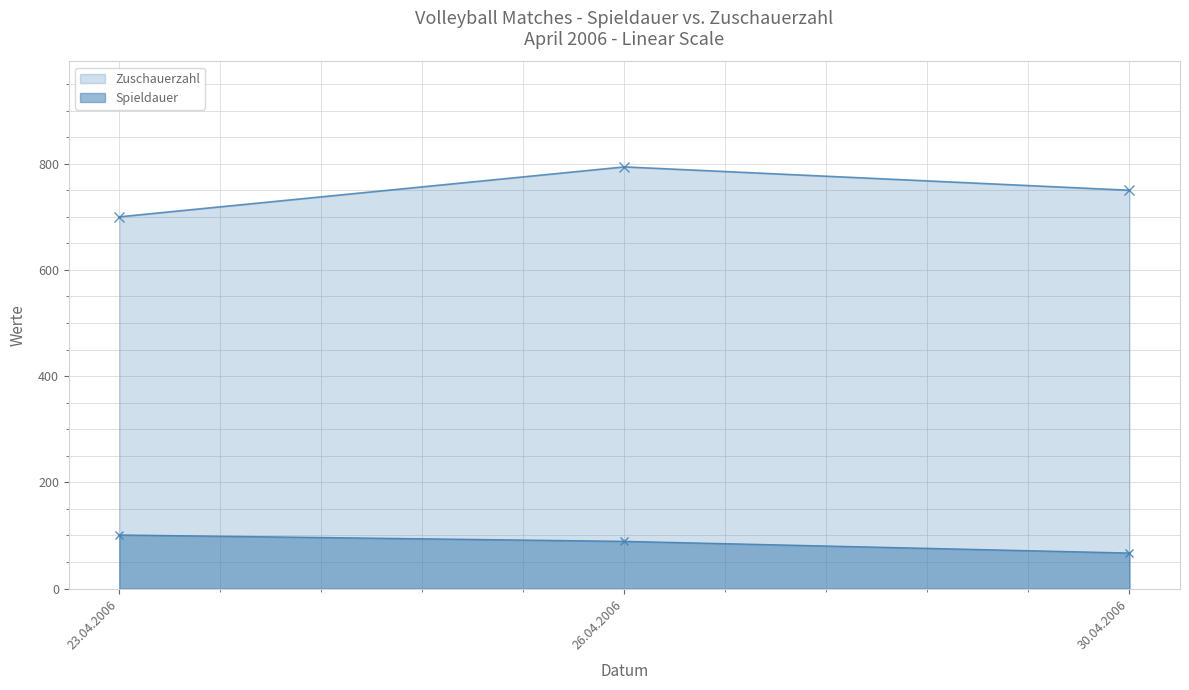

At which category is the sum across all series the highest?

26.04.2006